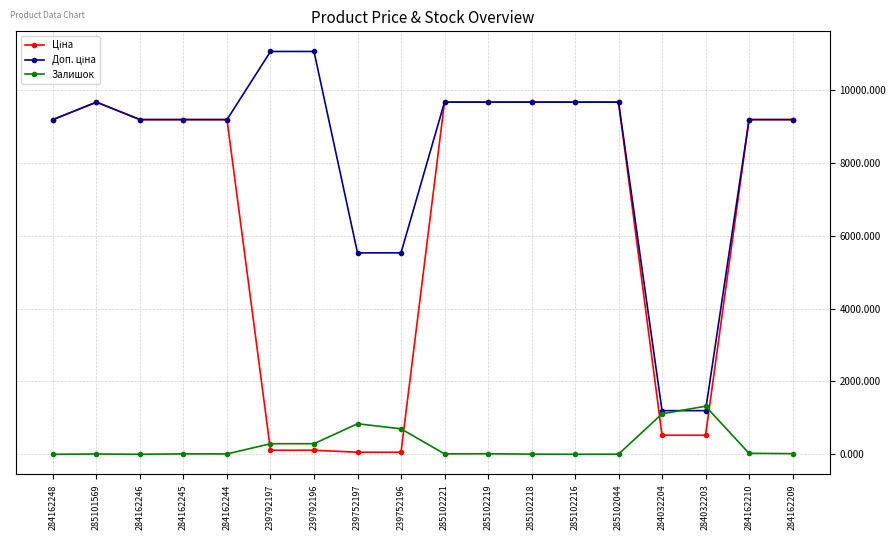

What is the value of the Залишок point at the 6th from the left?

289.0